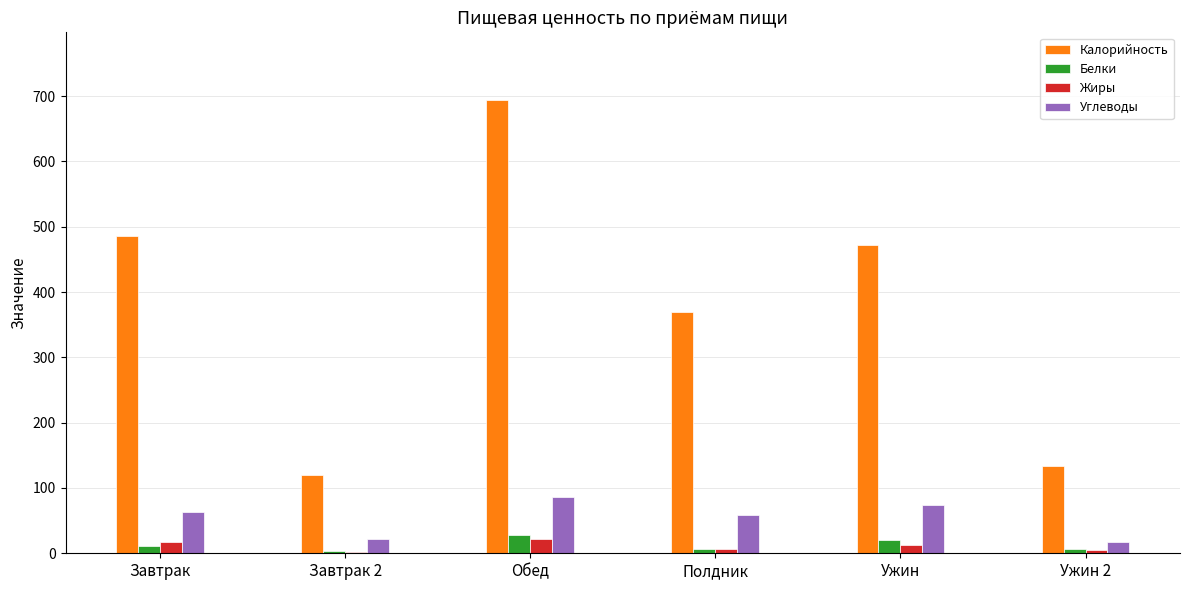

The value of Жиры at Обед is 21.6. True or false?

True